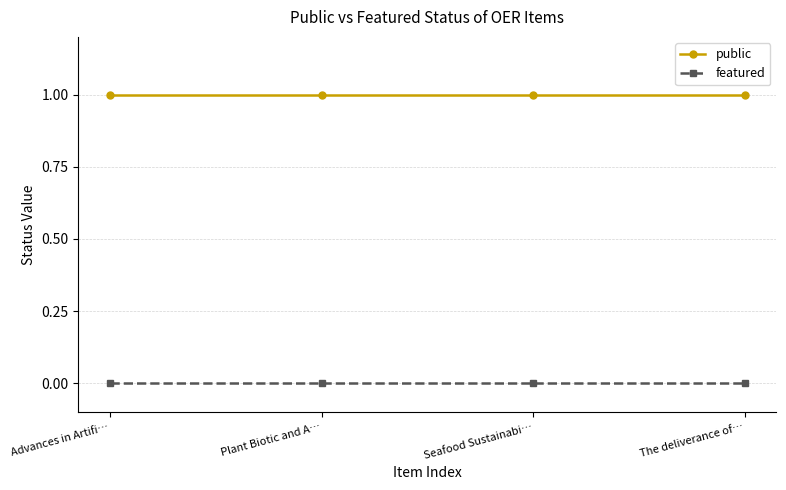

Count the number of categories in the chart.

4